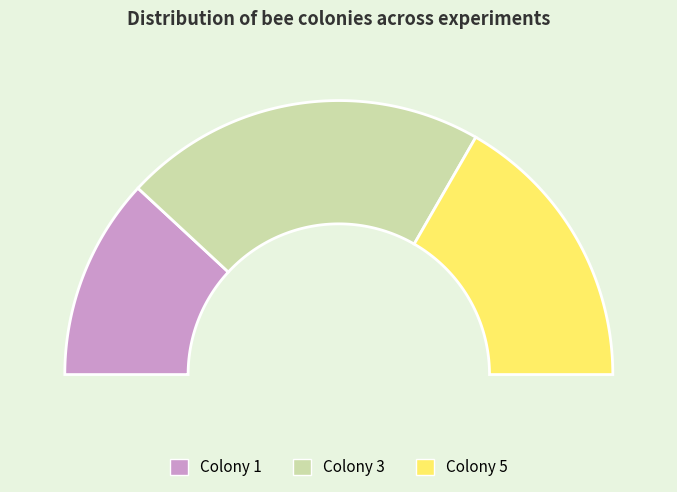

Rank the categories by value from lowest to highest.

Colony 1, Colony 5, Colony 3